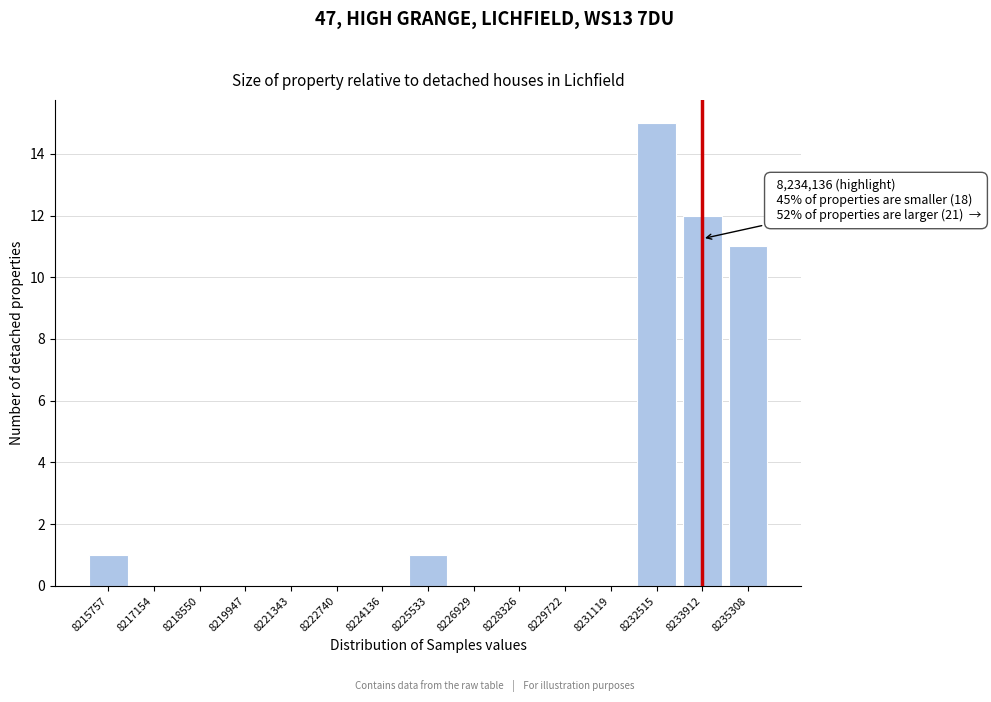

Reading right to left, transcribe all the data shown in this chart.

8235308=11	8233912=12	8232515=15	8231119=0	8229722=0	8228326=0	8226929=0	8225533=1	8224136=0	8222740=0	8221343=0	8219947=0	8218550=0	8217154=0	8215757=1